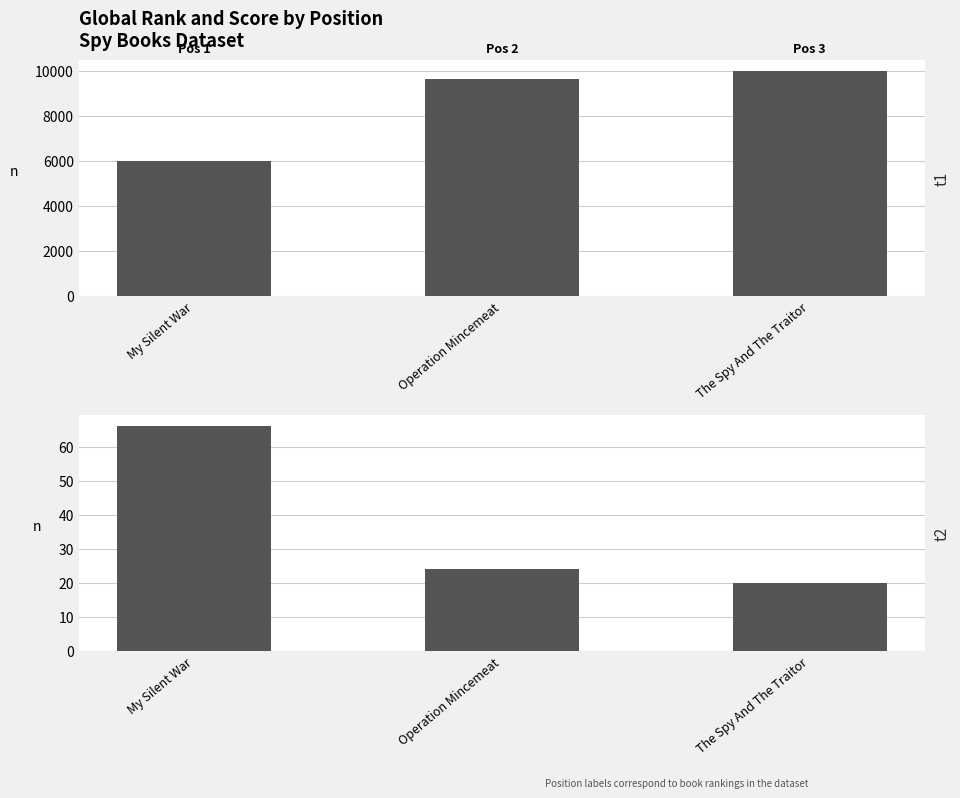

Where is Global Rank nearest to the value 7976?

Operation Mincemeat